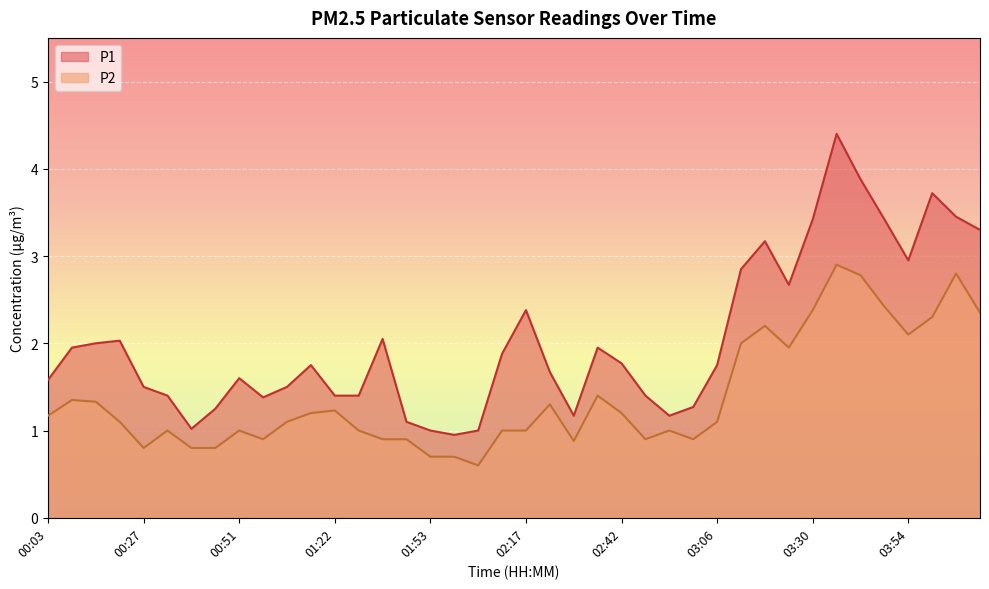

Where is P2 nearest to the value 1?

00:33